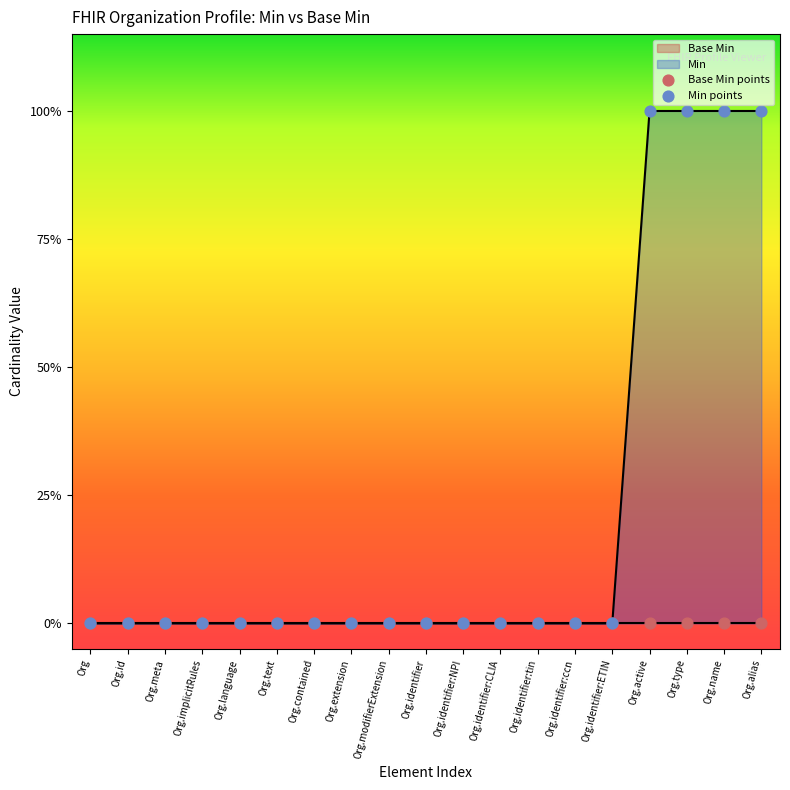

Which has a higher value, Org.name or Org.identifier:tin?

Org.name